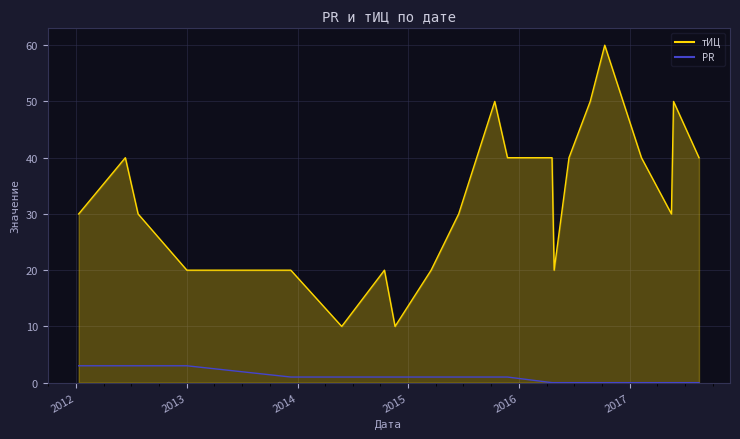

List the series in order of their overall mean, highest first.

тИЦ, PR